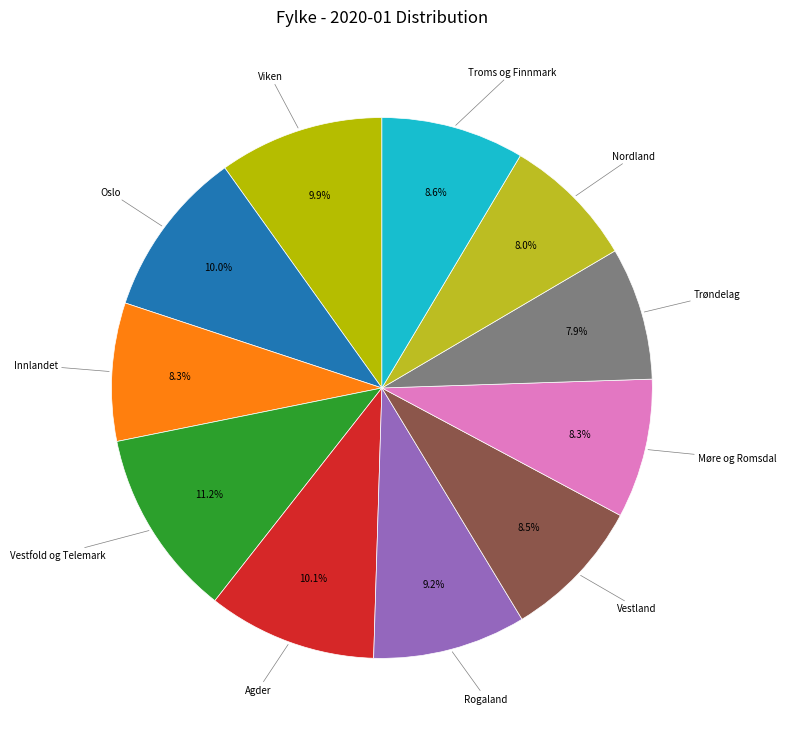

To the nearest percent, what is the difference between the Nordland and Agder slice percentages?

2%